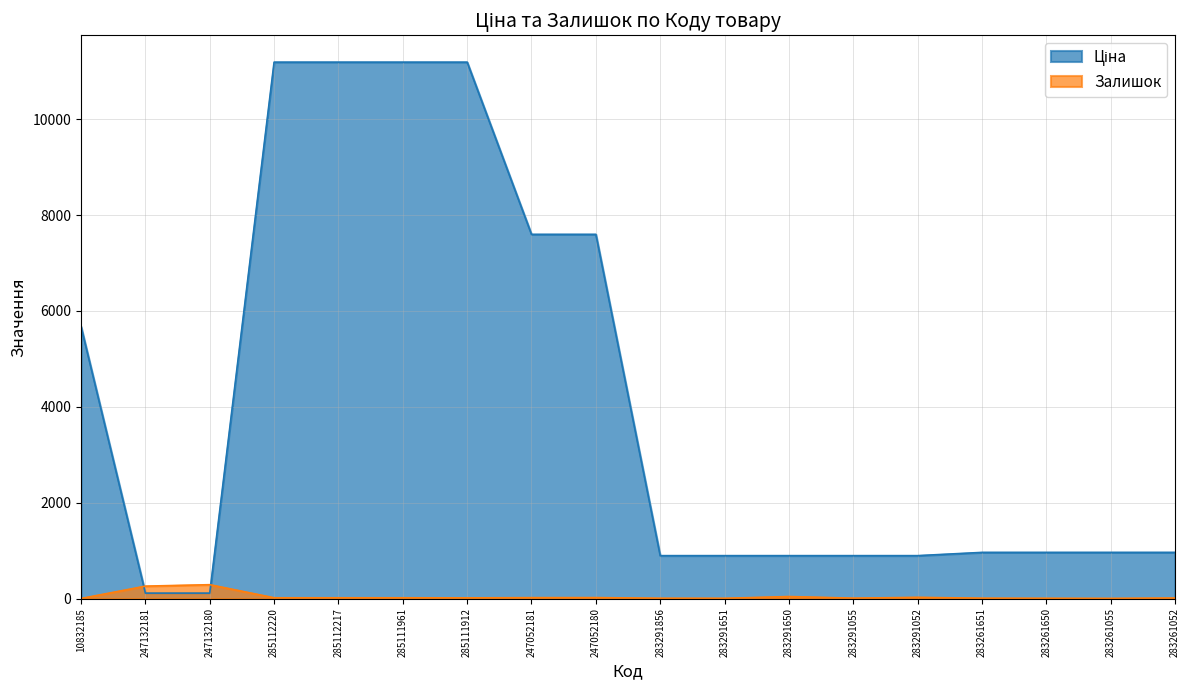

The value of Залишок at 285112217 is 17.0. True or false?

True